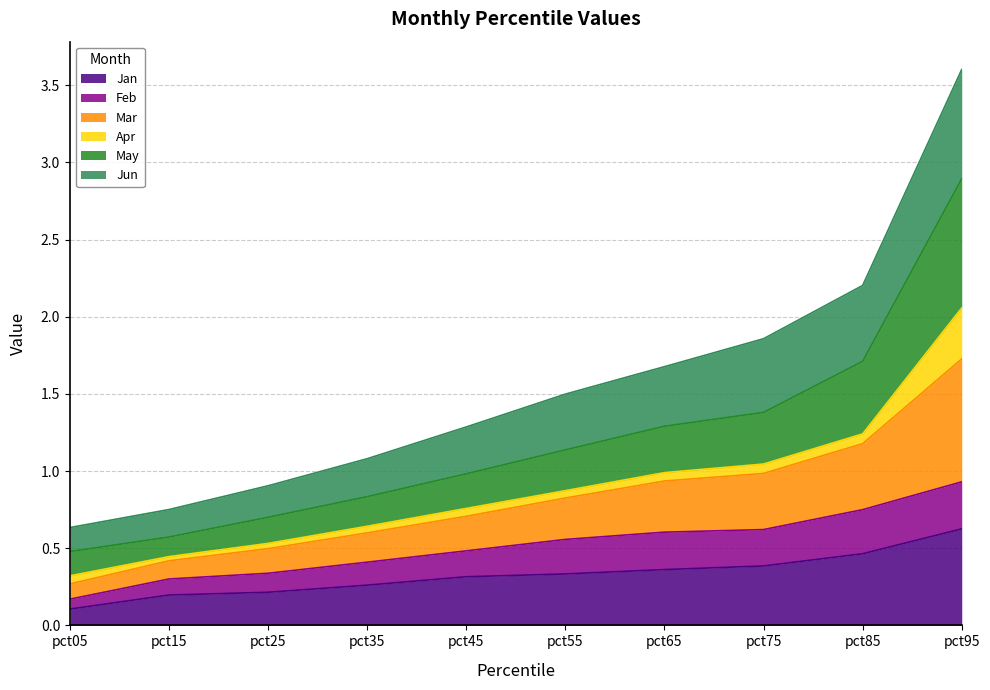

The Jan series shows 0.1 at pct05. True or false?

True